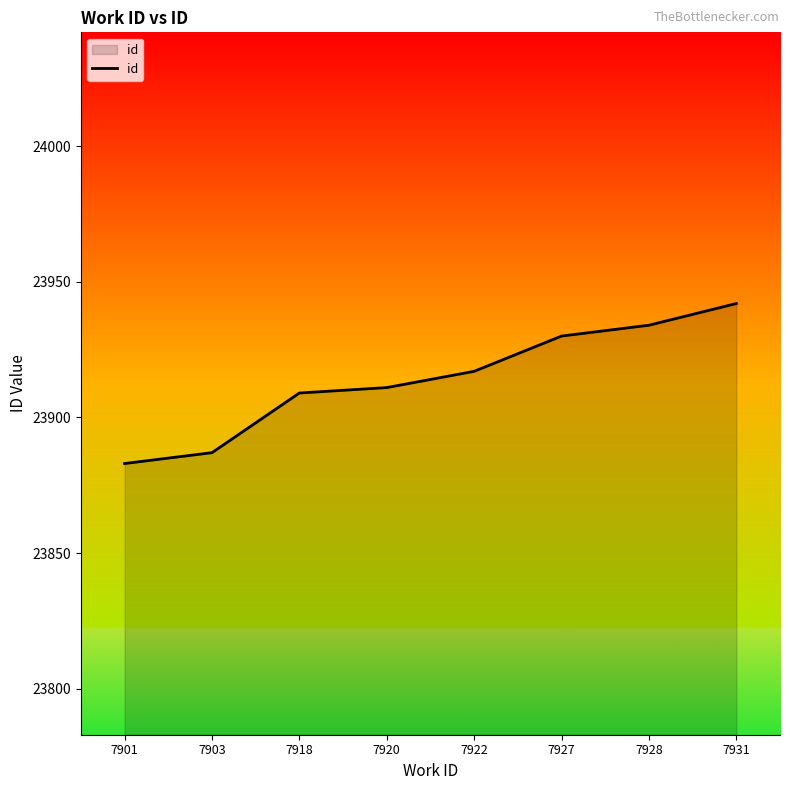

The chart shows a value of 33770 at 7918. True or false?

False